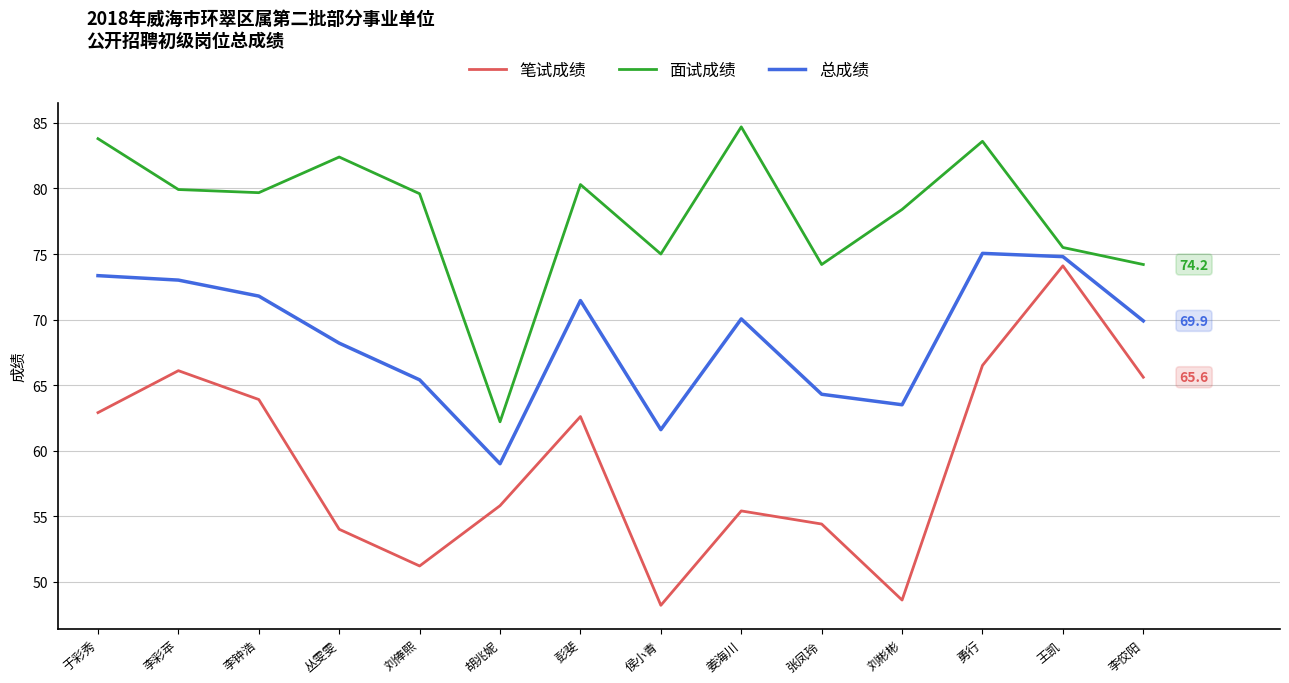

Which series has the largest range (max minus min)?

笔试成绩